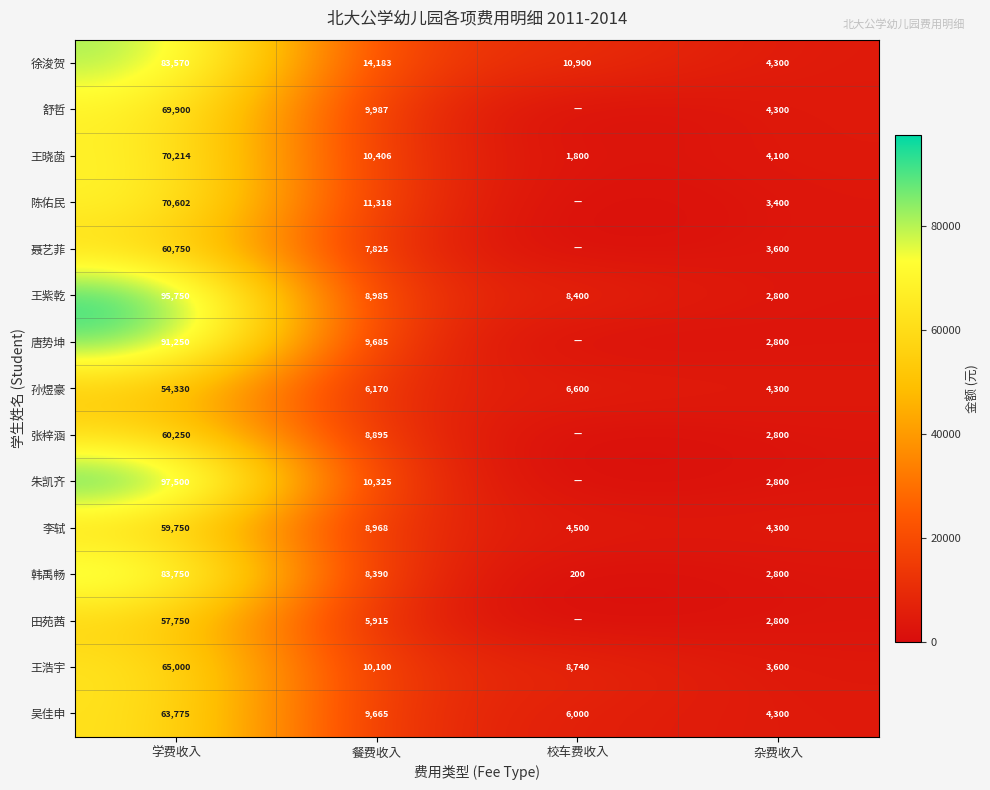

Count the number of categories in the chart.

4